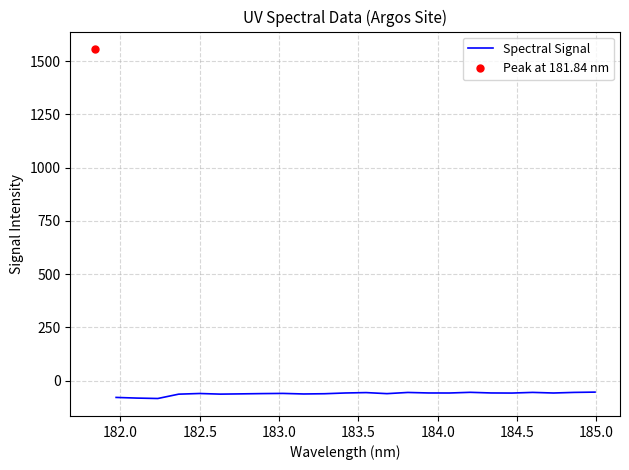

What is the maximum value for Spectral Signal?

-53.8